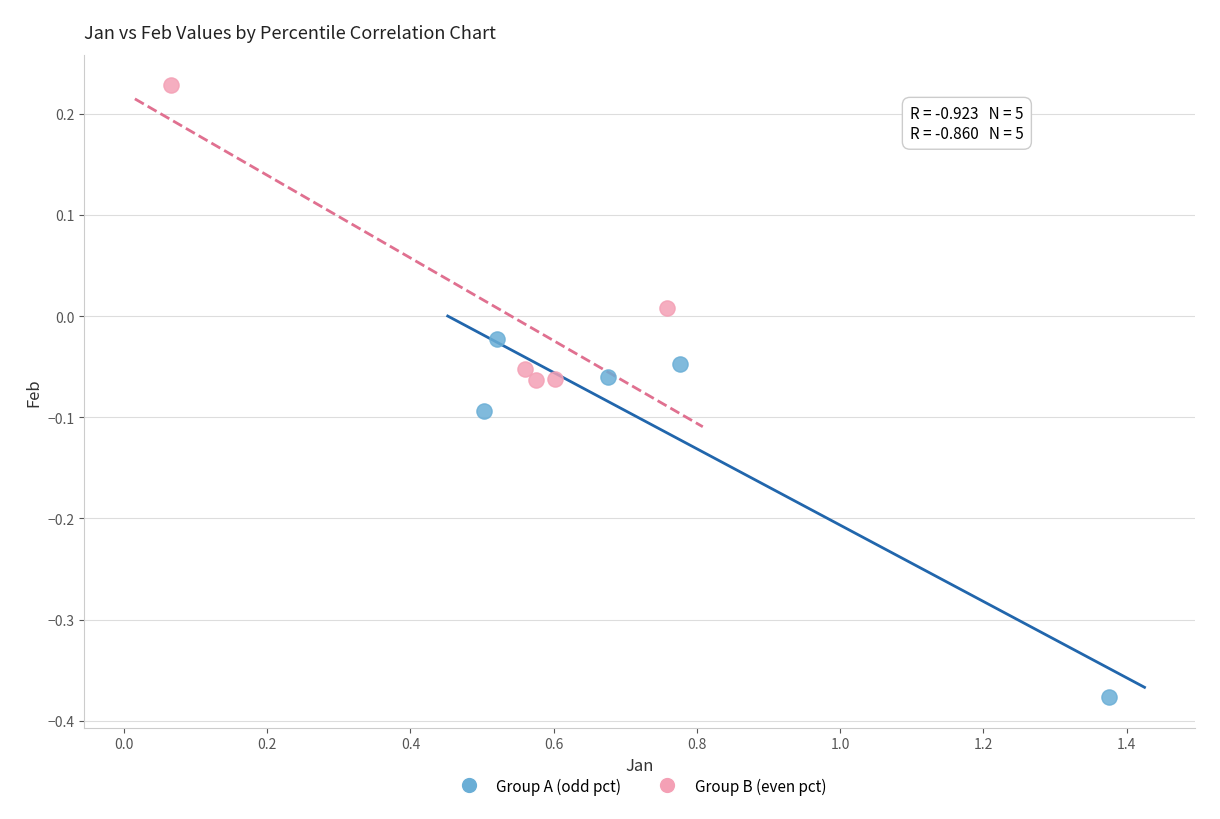

Which series contains the highest Y value?

Group B (even pct)